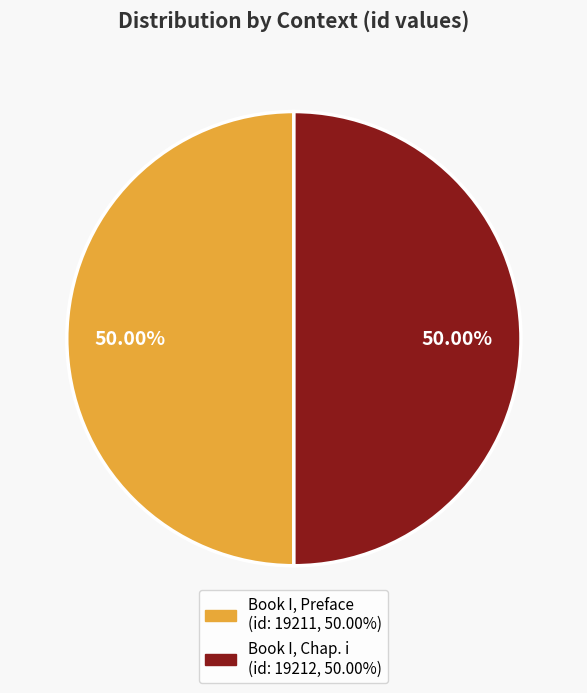

Do Book I, Chap. i and Book I, Preface together represent more than half of the pie?

Yes